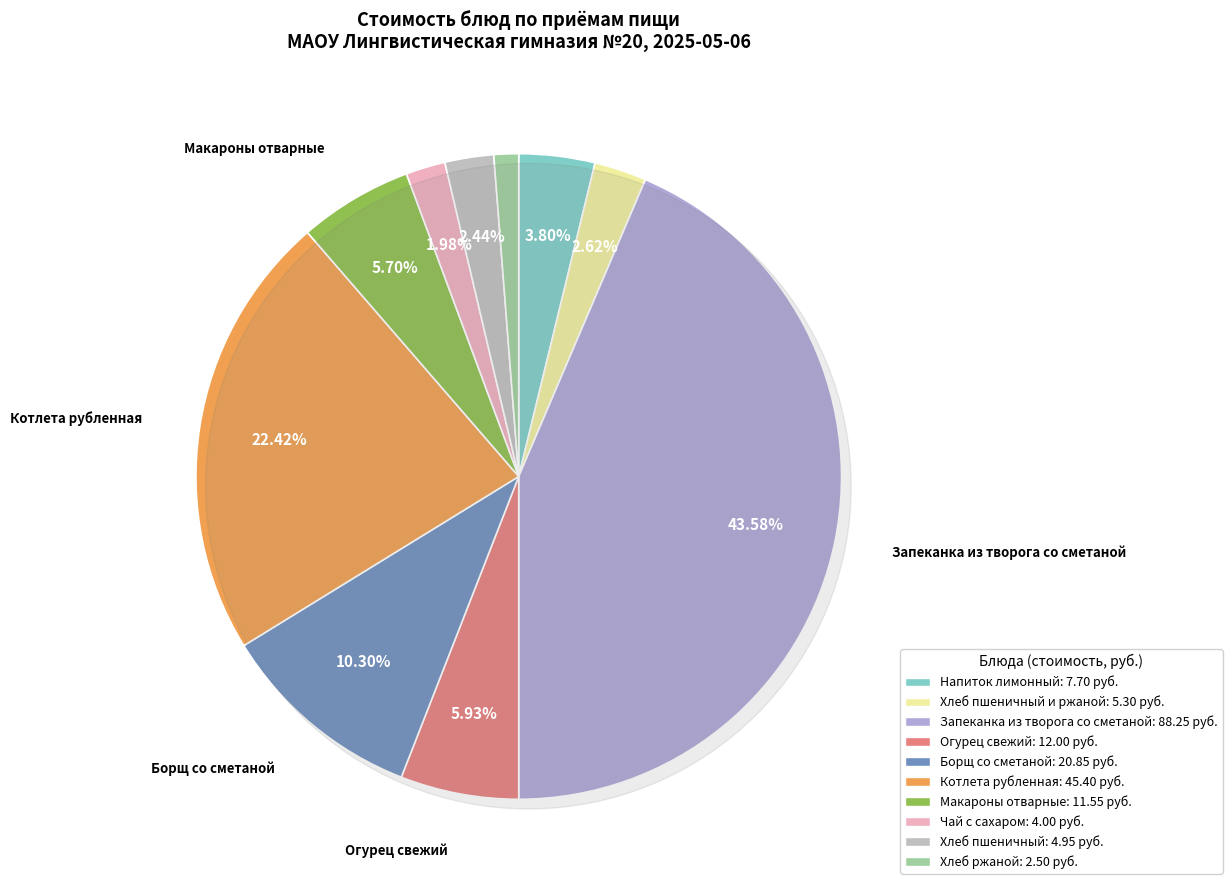

What is the change in value from Хлеб пшеничный и ржаной to Хлеб пшеничный?

-0.3